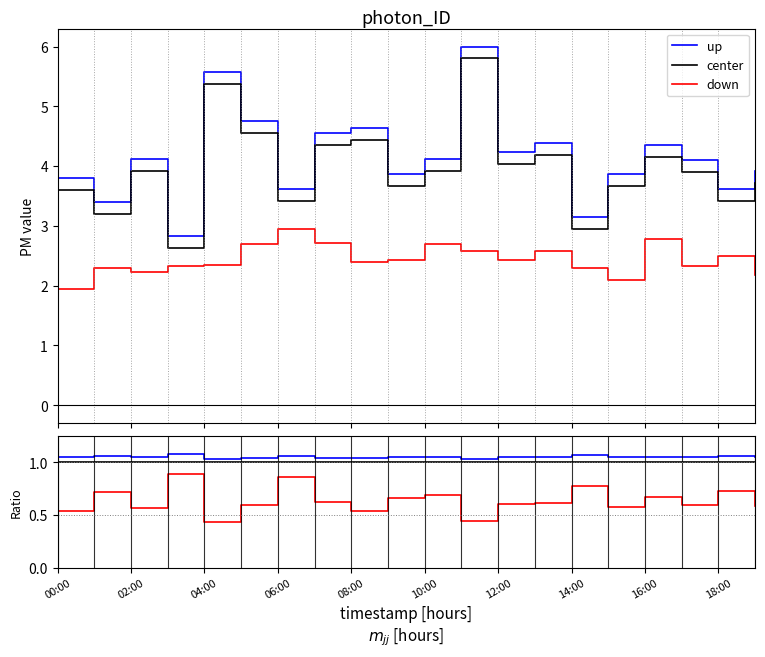

What position from the left is 11?

12